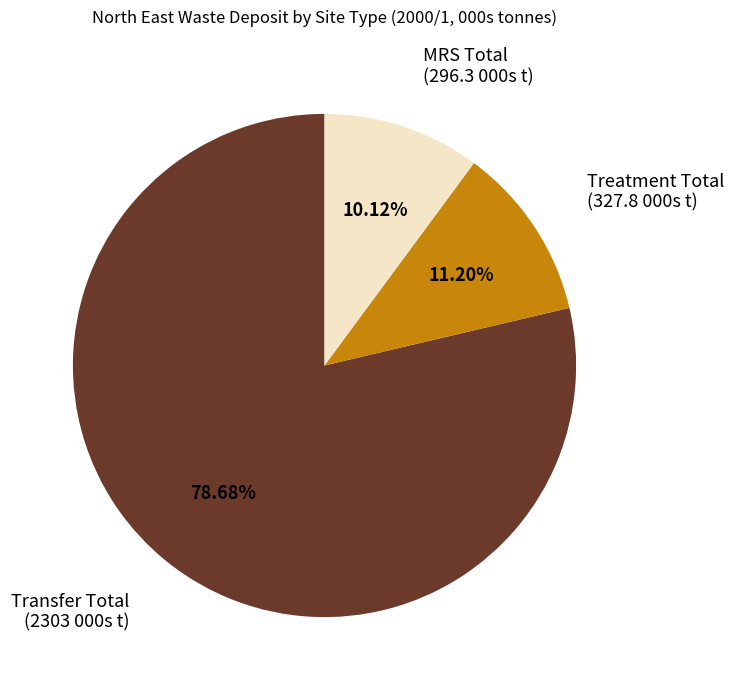

Is there a majority slice in this chart?

Yes